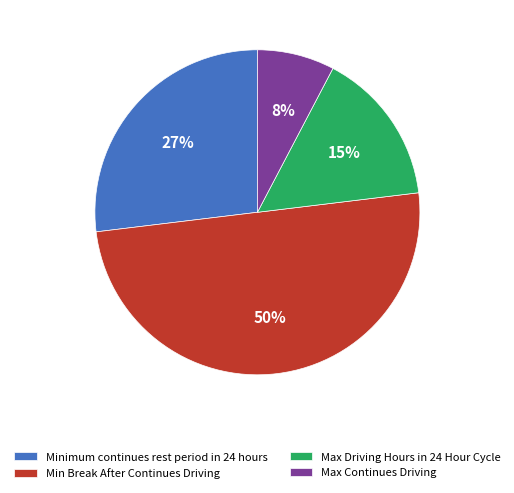

Does Max Driving Hours in 24 Hour Cycle account for over 50% of the chart?

No